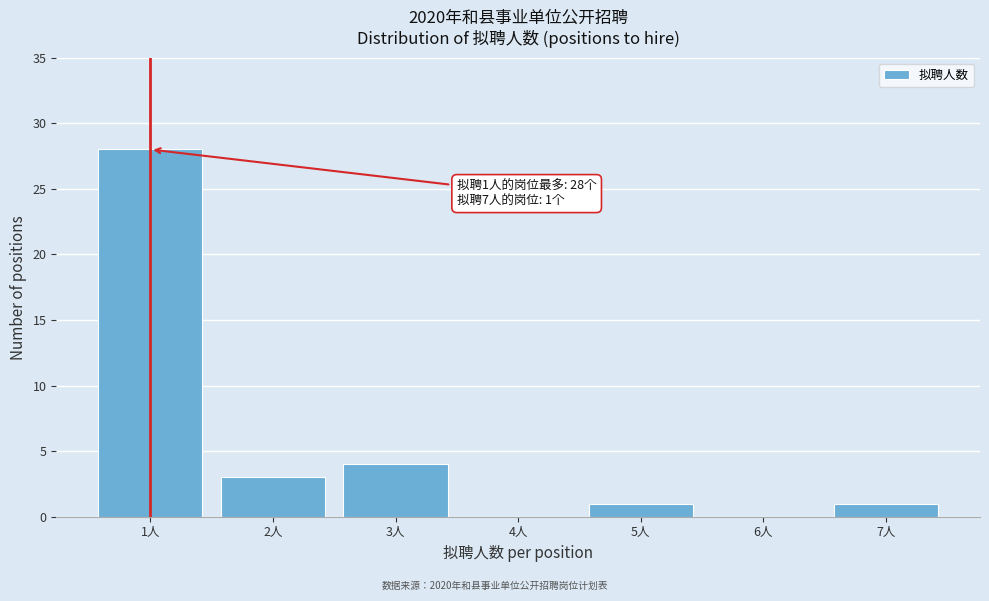

Which range on the x-axis has the tallest bar?

0.5 to 1.5